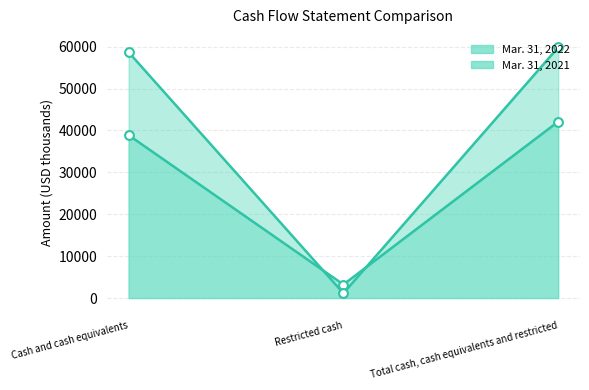

Which series reaches the maximum Y coordinate?

Mar. 31, 2021